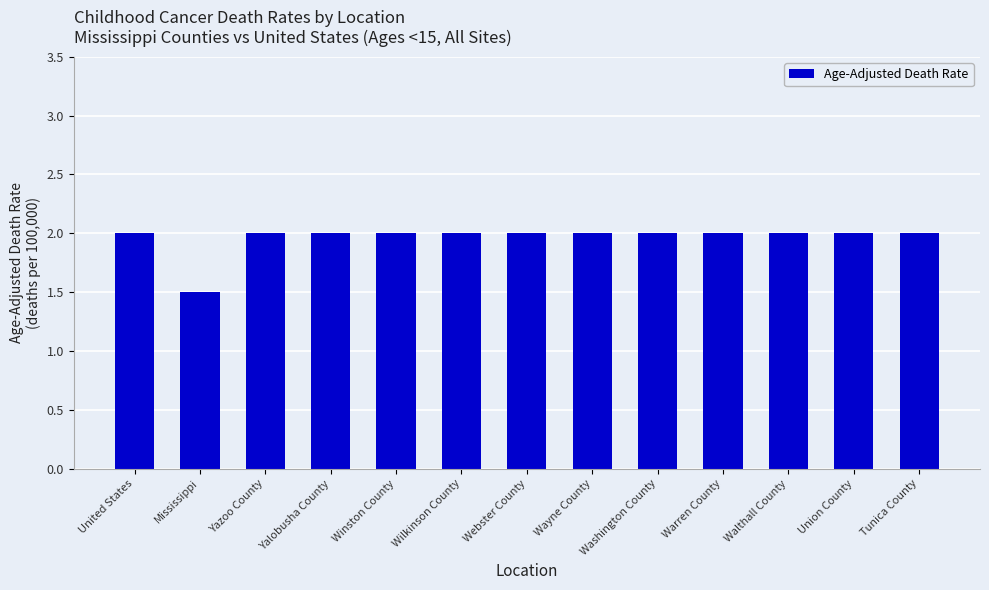

The chart shows a value of 0.9 at Warren County. True or false?

False